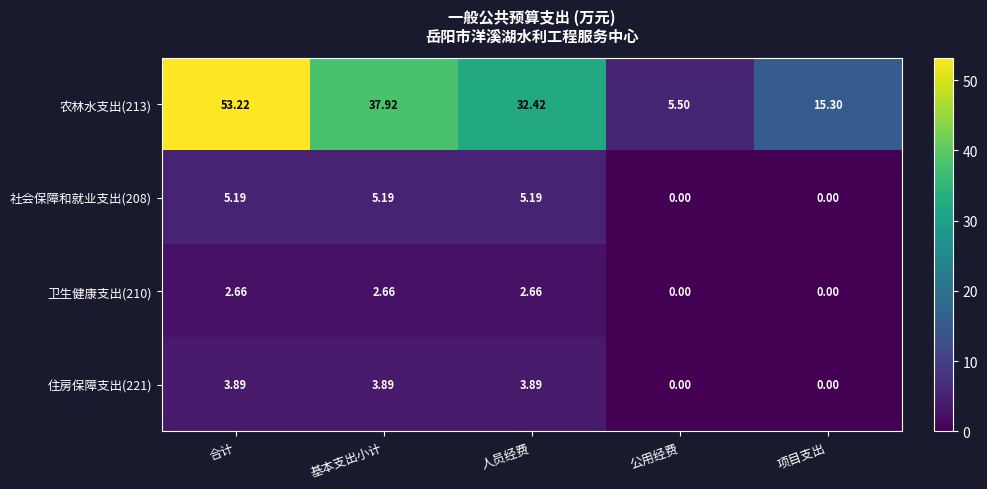

Where does the 卫生健康支出(210) series first go above 2?

合计